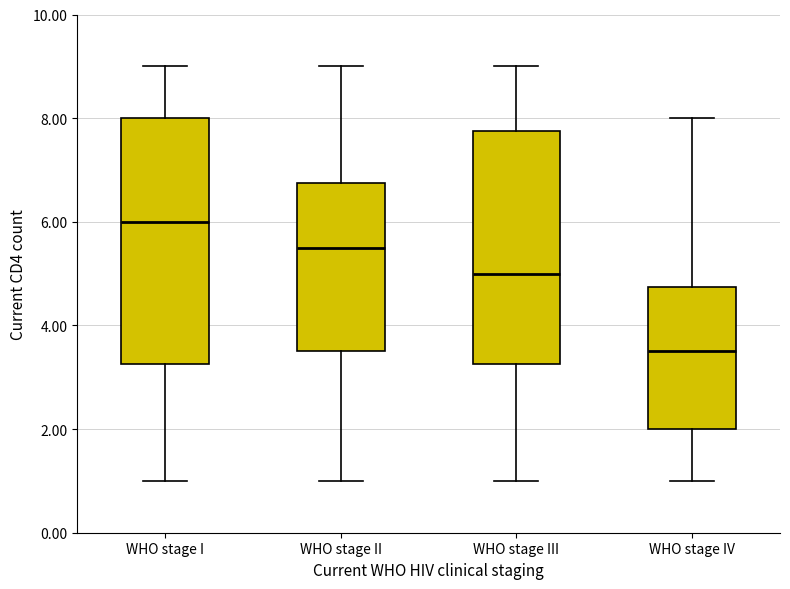

Where does the lower whisker of the box for WHO stage II end on the y-axis? The values are not printed on the chart, so give them approximately, as read against the axis.

1.0